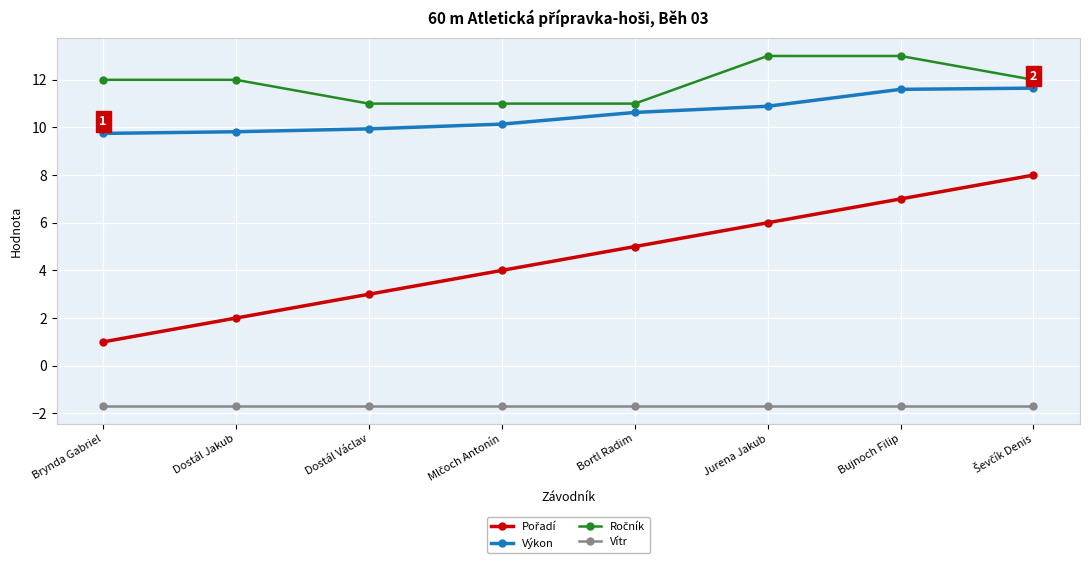

What is the label of the 1st point from the left?

Brynda Gabriel